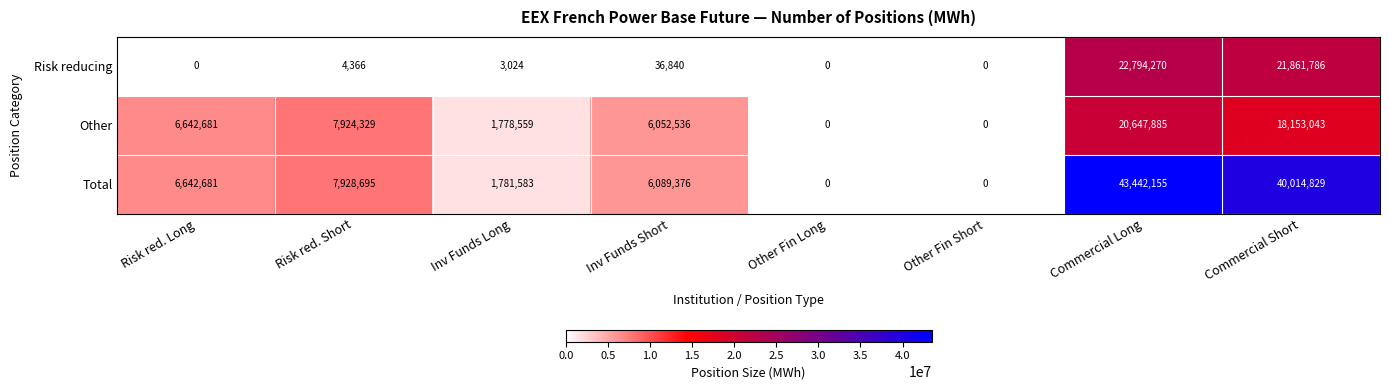

Rank the series by their average value, from lowest to highest.

Risk reducing, Other, Total